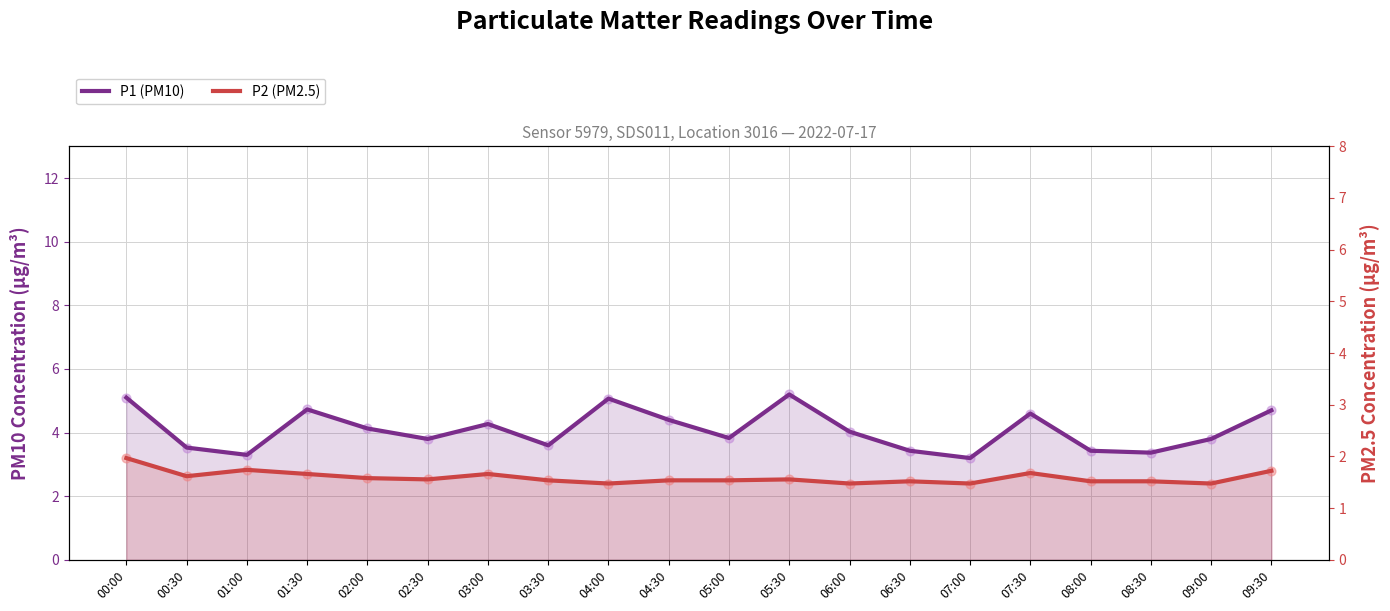

Which series reaches the maximum Y coordinate?

P1 (PM10)